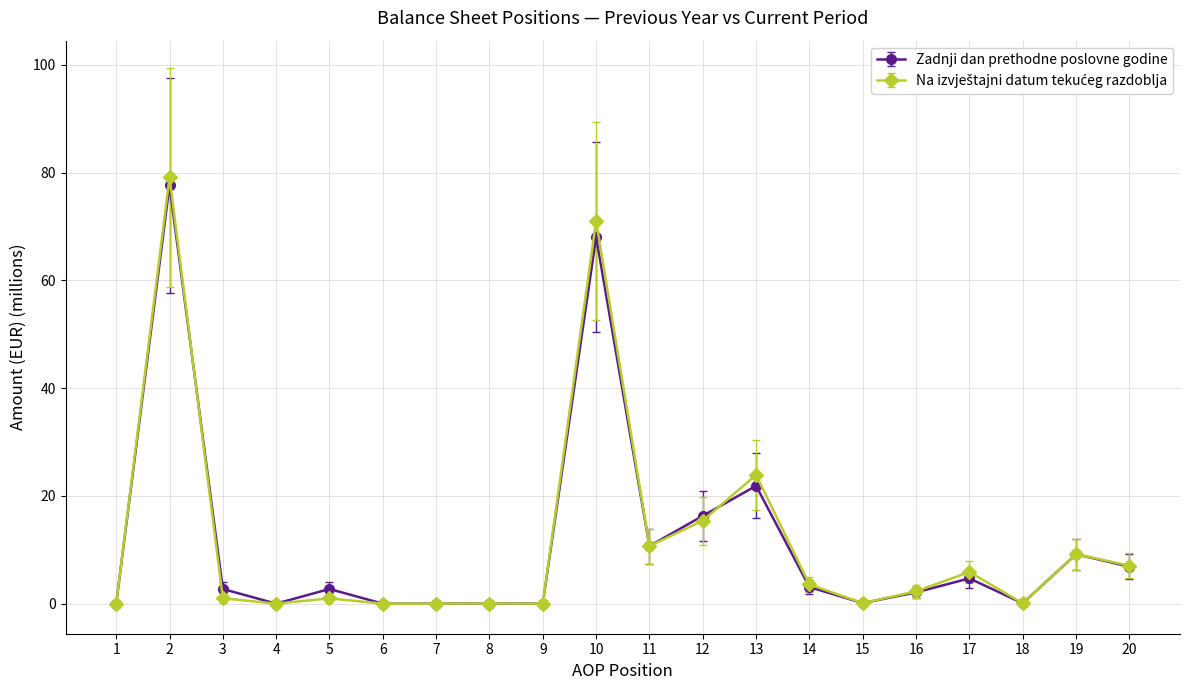

What is the total value across all series at 19?

18.3